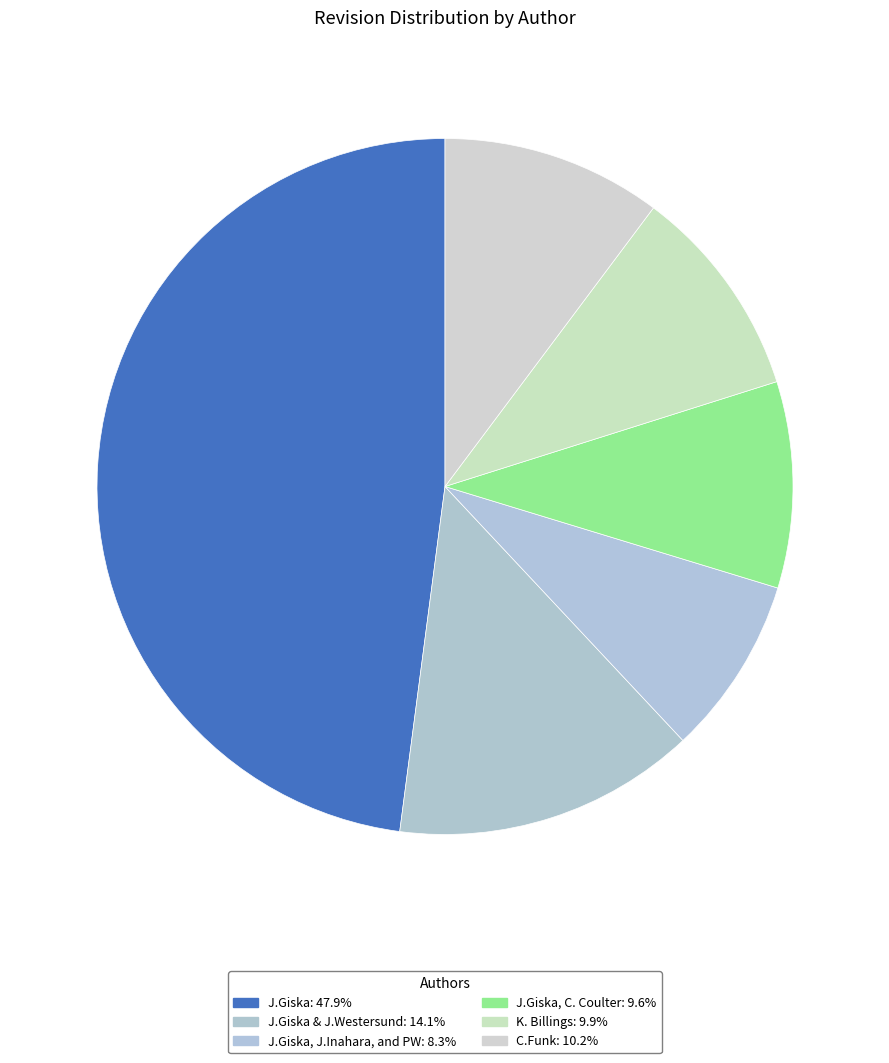

How many segments does this pie chart have?

6